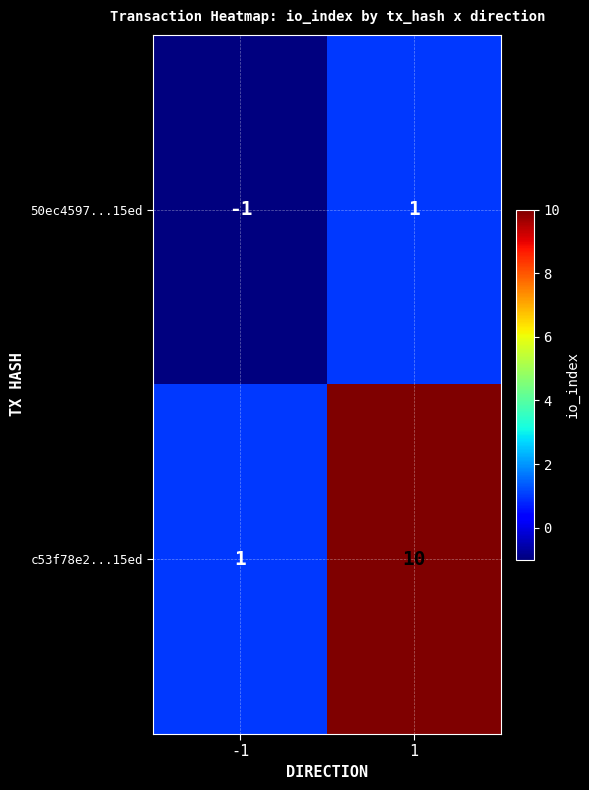

Is it true that c53f78e2...15ed equals 1 at -1?

True